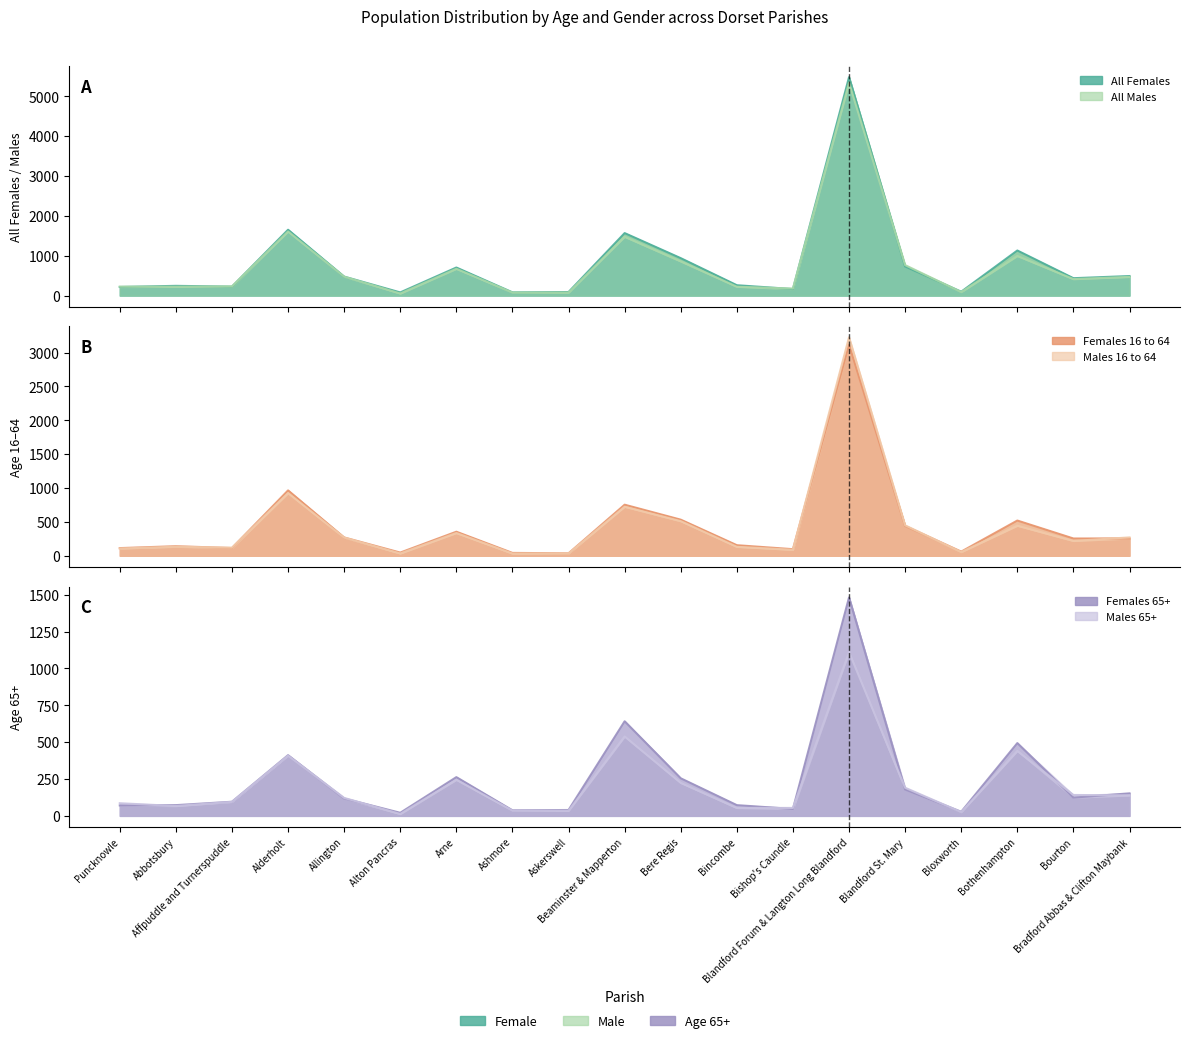

Reading right to left, transcribe all the data shown in this chart.

All Females: 491	437	1132	98	730	5482	164	261	940	1569	90	82	705	80	477	1653	226	245	217
All Males: 470	415	996	90	766	5342	177	223	859	1477	77	77	673	53	476	1609	232	223	225
Females 16 to 64: 255	255	520	61	440	3119	97	156	533	754	36	42	355	47	270	965	114	141	113
Males 16 to 64: 271	219	444	55	449	3226	88	132	511	724	34	33	336	34	269	925	119	133	107
Females 65+: 153	124	494	28	179	1482	47	73	255	642	40	38	263	21	118	412	96	73	71
Males 65+: 139	142	441	26	191	1111	54	54	224	539	35	36	245	13	122	409	95	67	86